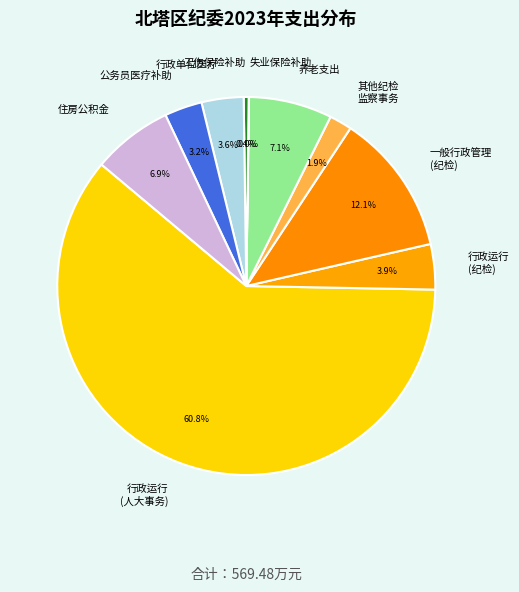

Is the sum of 住房公积金 and 一般行政管理 (纪检) greater than half?

No